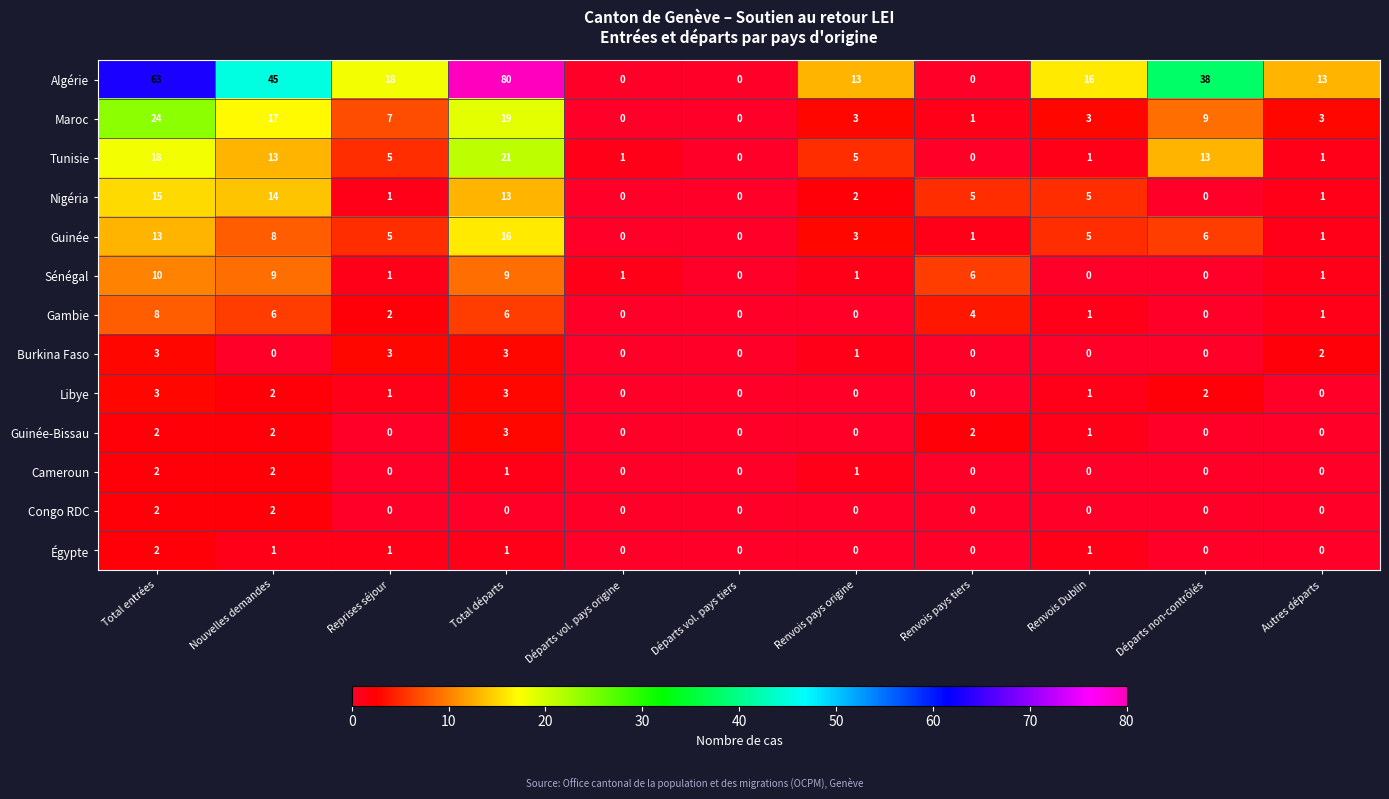

At which category is the sum across all series the highest?

Total départs